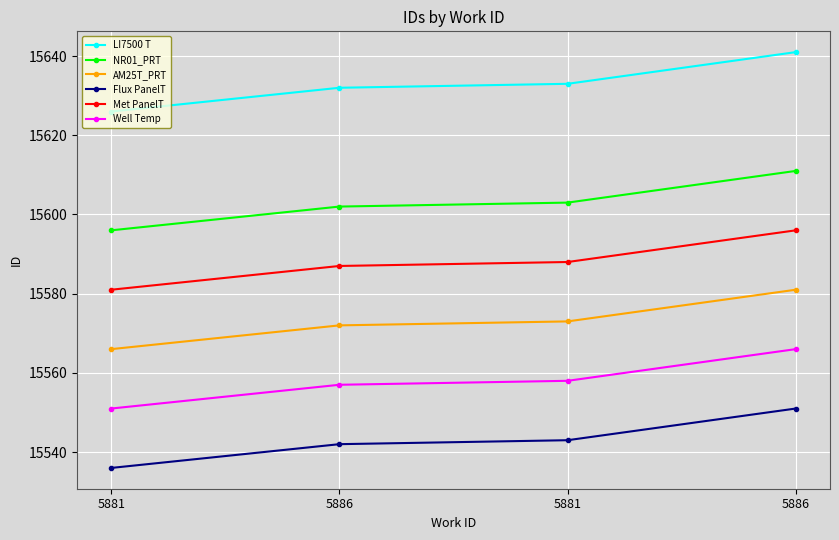

What are all the series names shown in the legend?

LI7500 T, NR01_PRT, AM25T_PRT, Flux PanelT, Met PanelT, Well Temp